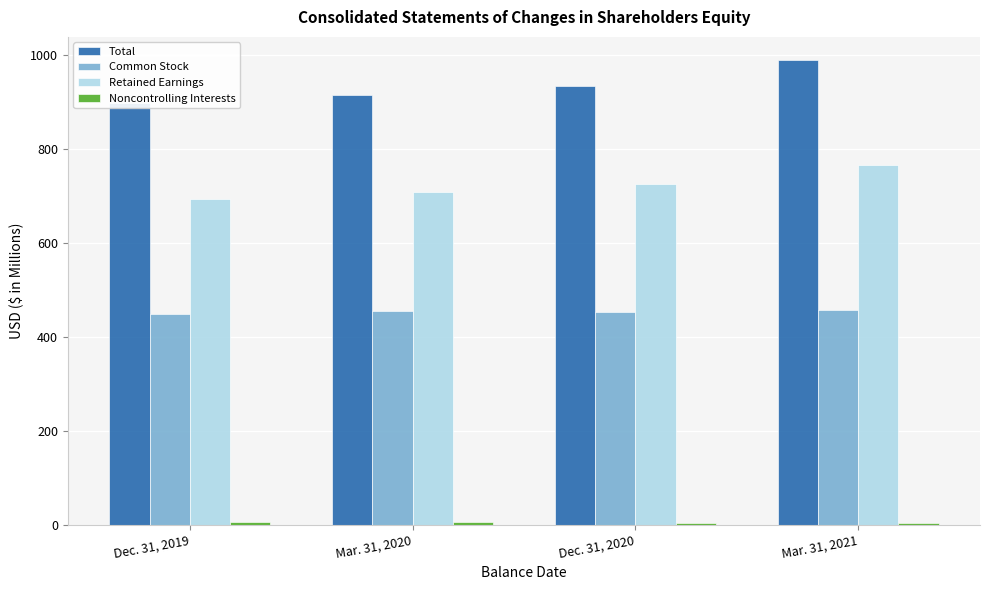

Rank the series at Dec. 31, 2020 from lowest to highest value.

Noncontrolling Interests, Common Stock, Retained Earnings, Total